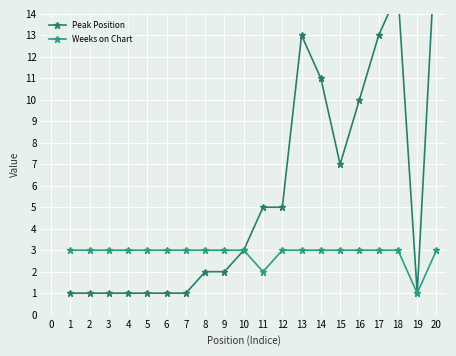

True or false: Weeks on Chart and Peak Position intersect in this chart.

False